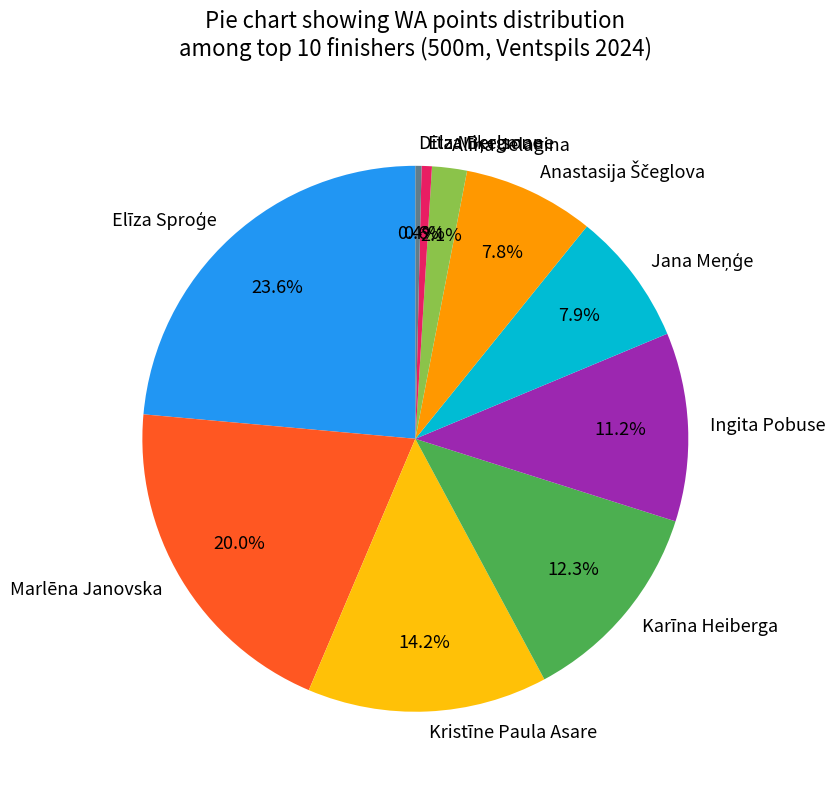

Does Elza Bergmane account for over 50% of the chart?

No